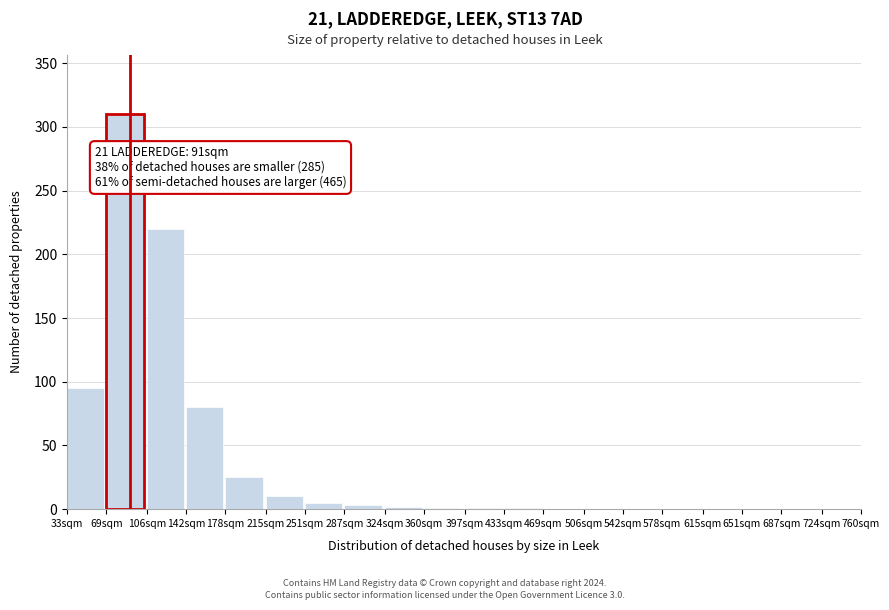

What is the approximate value at 106sqm, to the nearest 50?

200